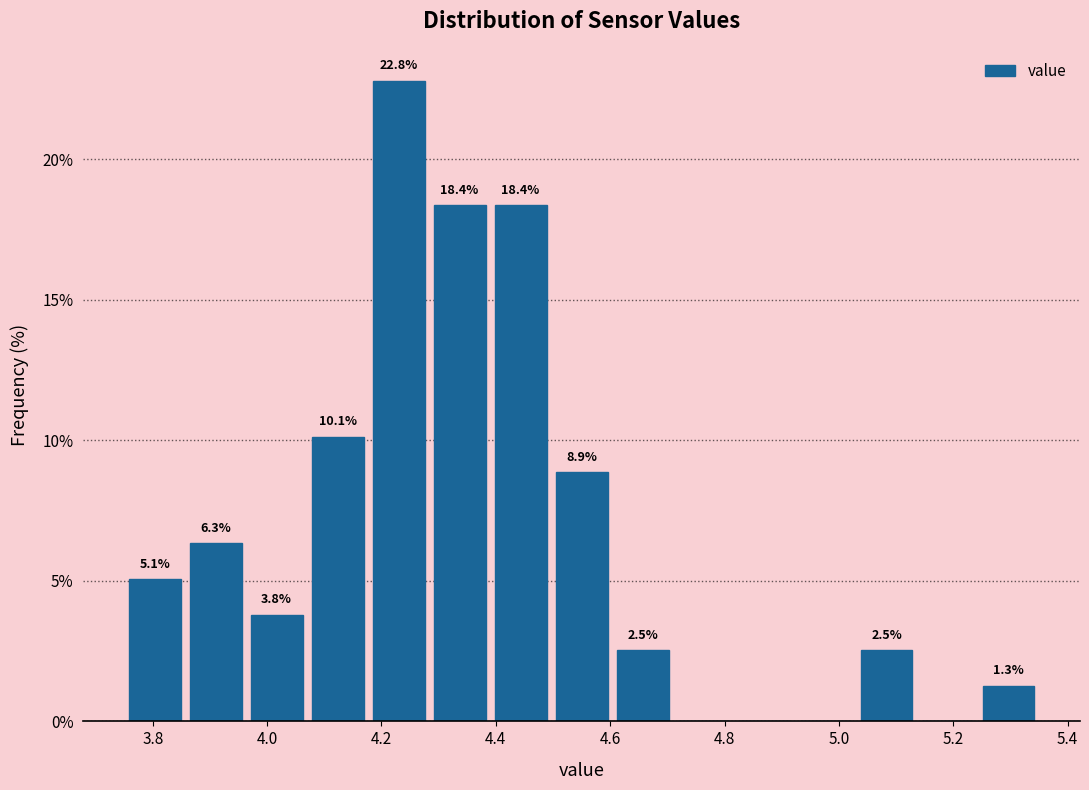

Over which range of the x-axis is the bar tallest?

4.18 to 4.28